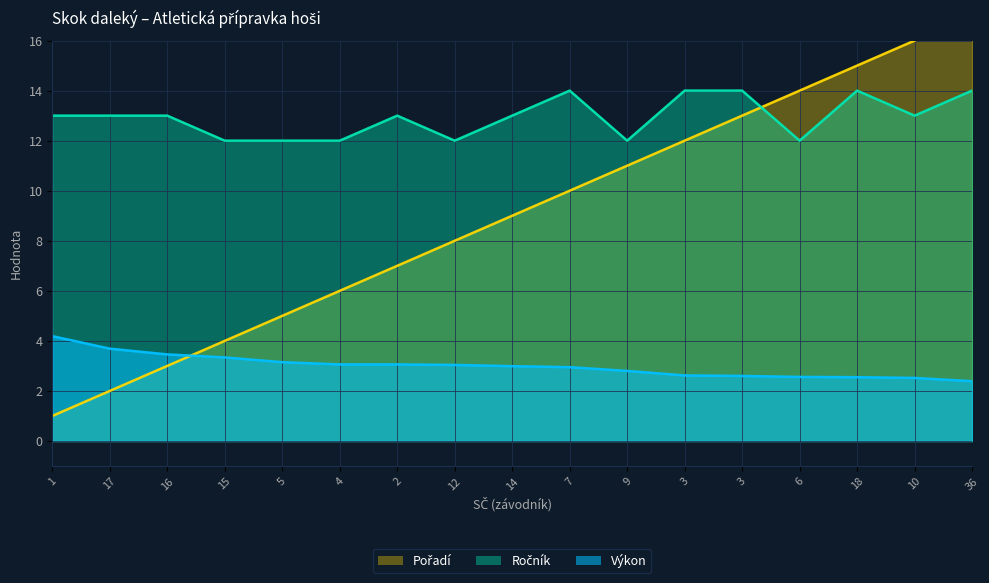

What is the greatest value displayed?

17.0